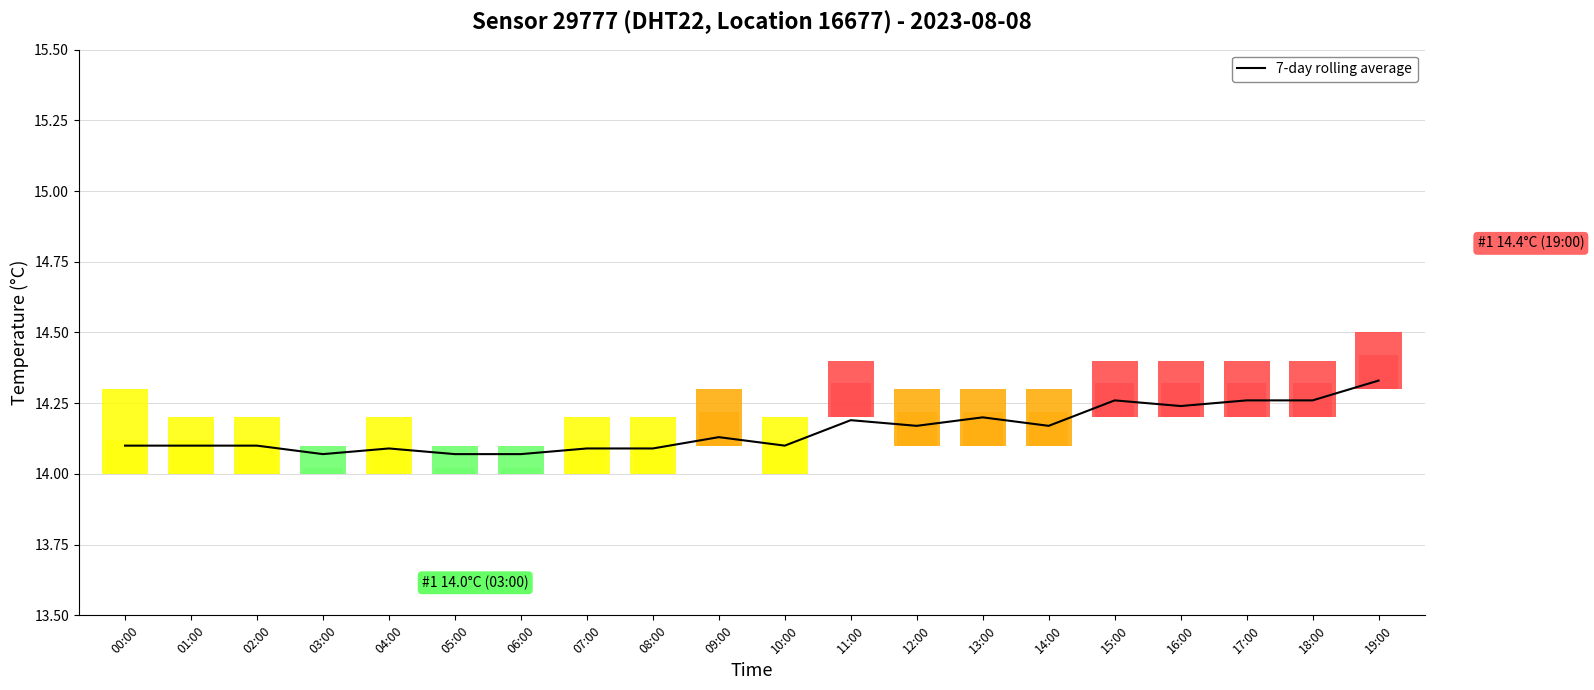

List the labels in order of value, largest first.

19:00, 15:00, 17:00, 18:00, 16:00, 13:00, 11:00, 12:00, 14:00, 09:00, 00:00, 01:00, 02:00, 10:00, 04:00, 07:00, 08:00, 03:00, 05:00, 06:00